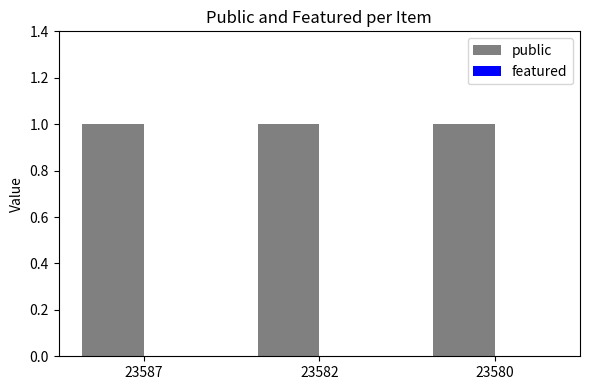

At 23582, list the series in order from largest to smallest.

public, featured